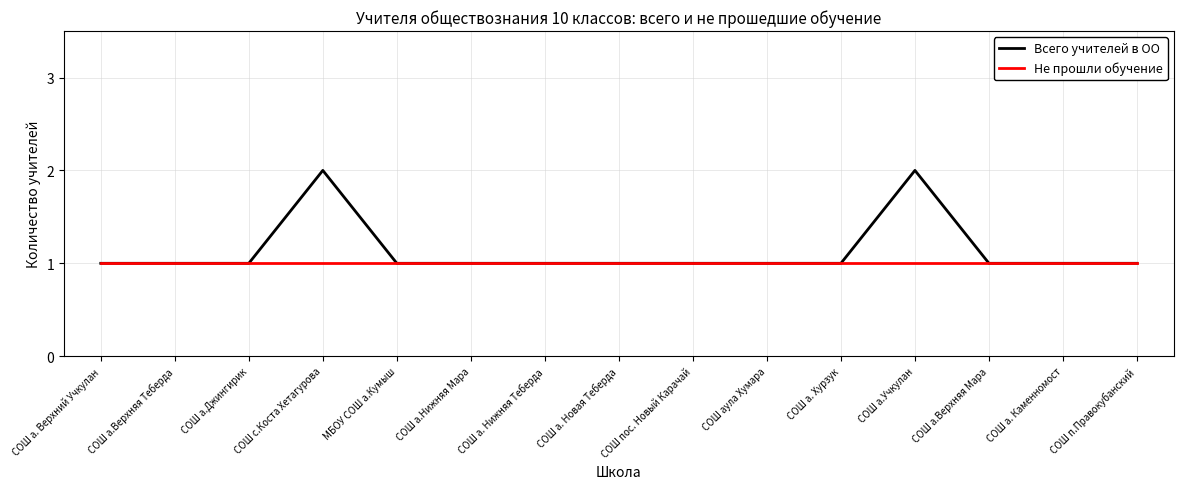

Reading left to right, what are all the values shown in this chart?

Всего учителей в ОО: 1	1	1	2	1	1	1	1	1	1	1	2	1	1	1
Не прошли обучение: 1	1	1	1	1	1	1	1	1	1	1	1	1	1	1